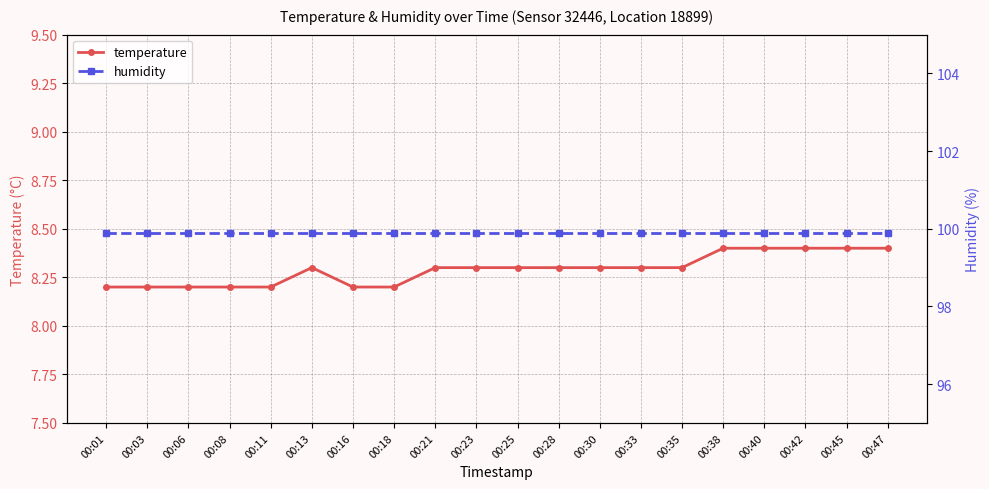

True or false: temperature has a value of 8.4 at 00:38.

True